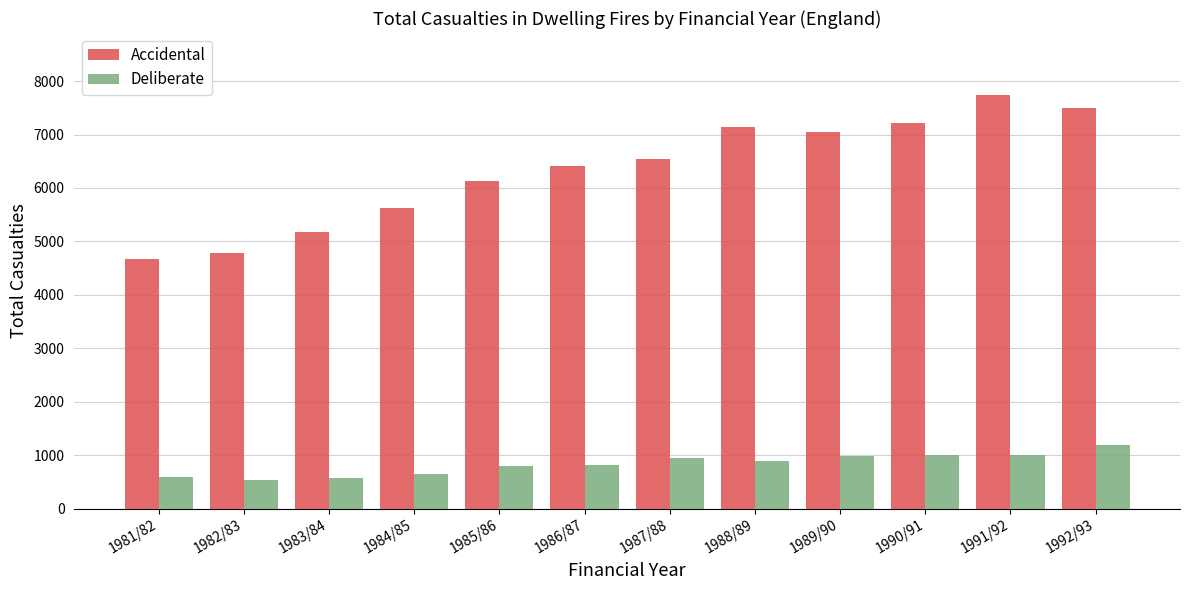

At how many categories does at least one series exceed 2310?

12